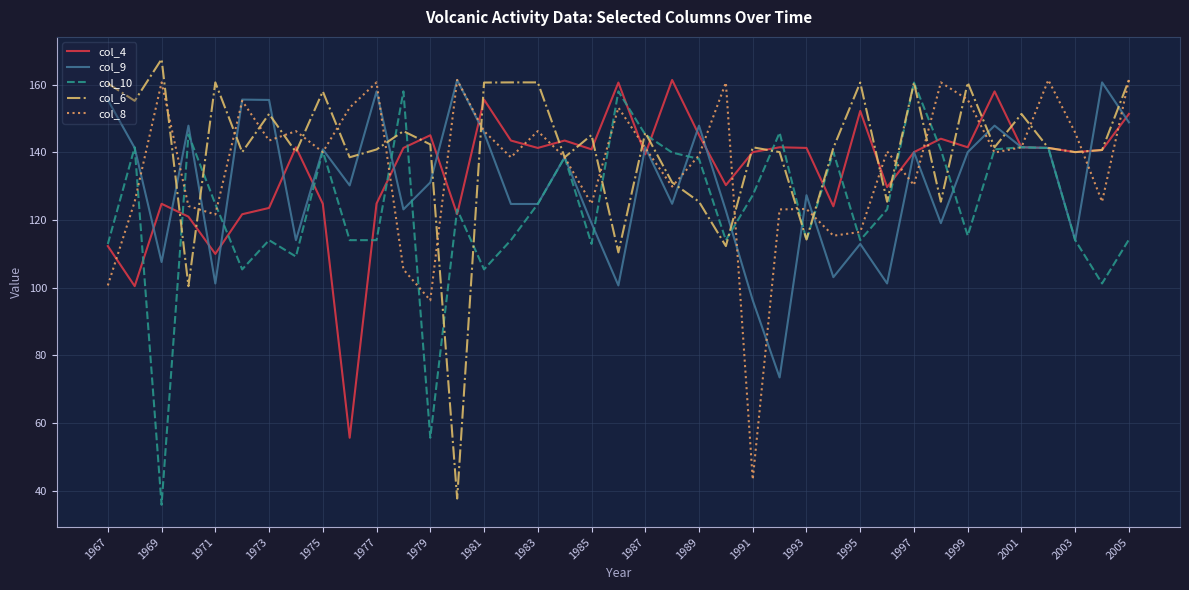

What is the greatest value displayed?

167.5